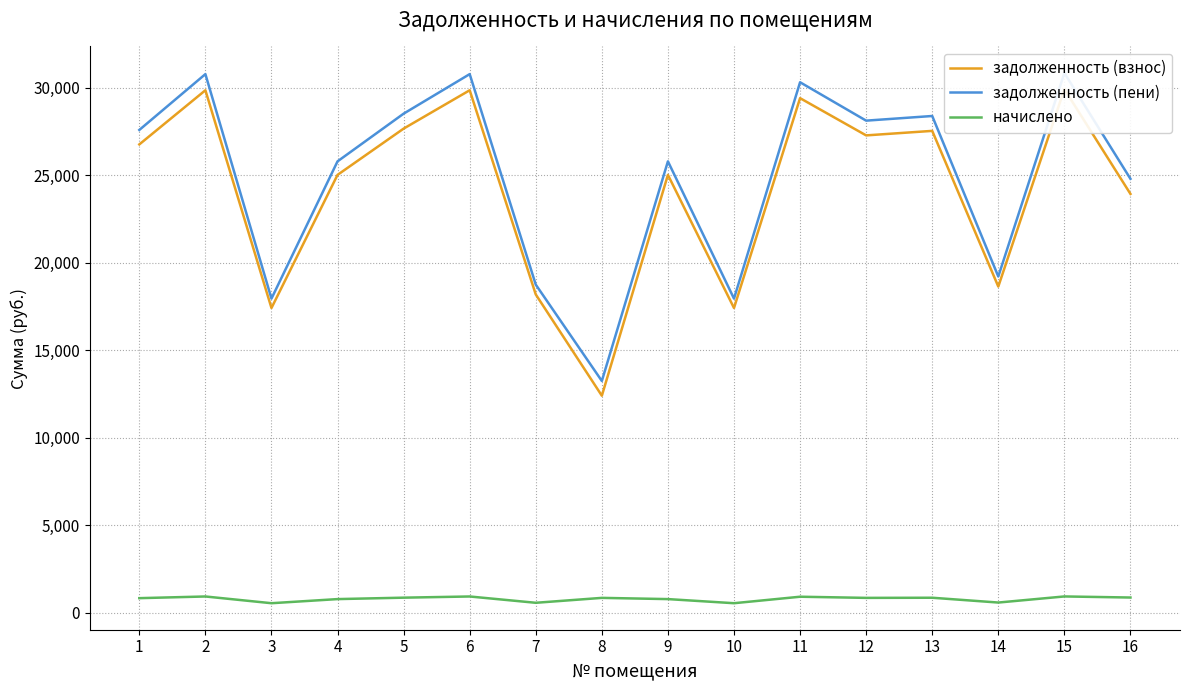

Reading left to right, extract all data points from this chart.

задолженность (взнос): 26757.6	29852.4	17408.5	25016.6	27660.4	29852.4	18182.3	12396.4	25016.6	17408.5	29401.0	27273.4	27531.1	18633.7	29917.0	23929.1
задолженность (пени): 27584.3	30774.7	17946.4	25789.5	28514.9	30774.7	18744.0	13239.0	25789.5	17946.4	30309.3	28116.0	28381.7	19209.4	30841.3	24791.7
начислено: 826.7	922.3	537.8	772.9	854.6	922.3	561.8	842.6	772.9	537.8	908.3	842.6	850.6	575.7	924.3	862.5